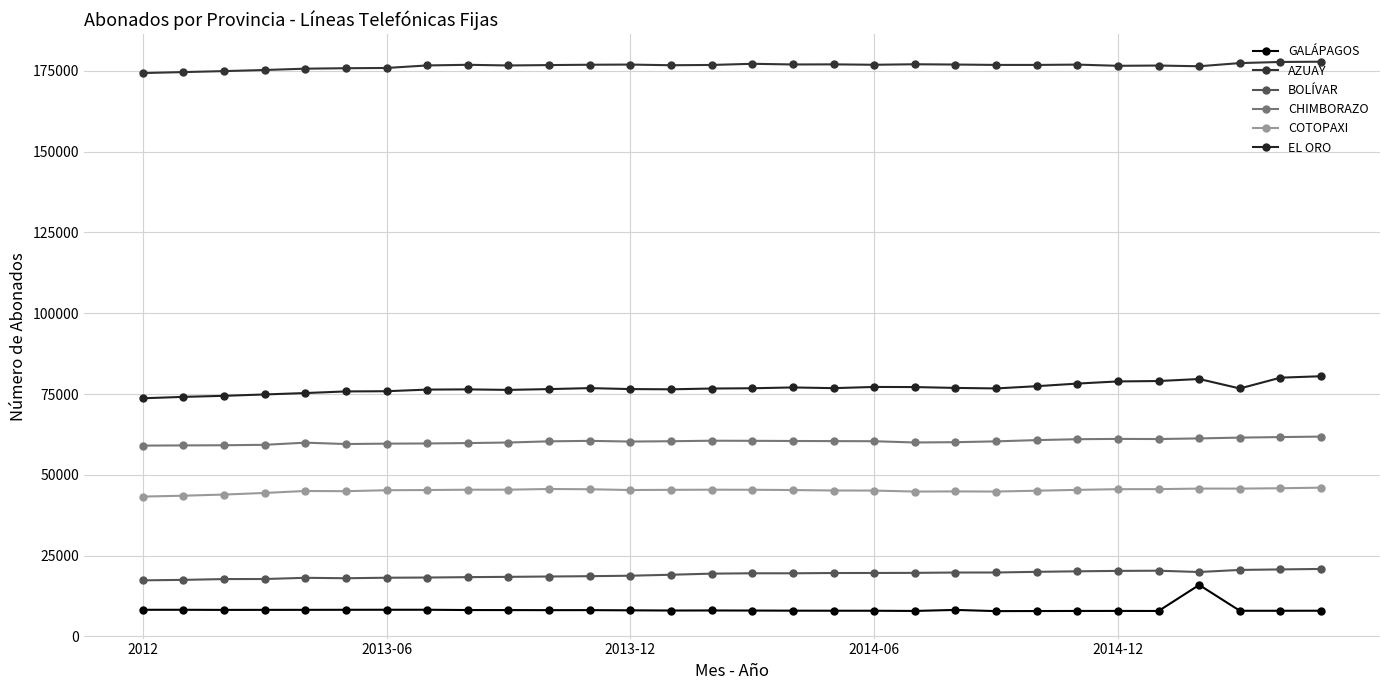

How many interior local valleys does the CHIMBORAZO series have?

4